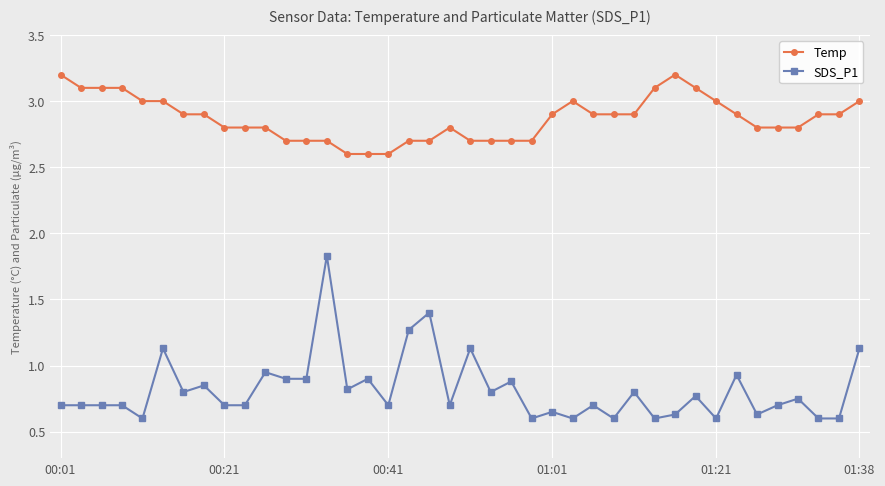

List the series in order of their peak value, lowest first.

SDS_P1, Temp